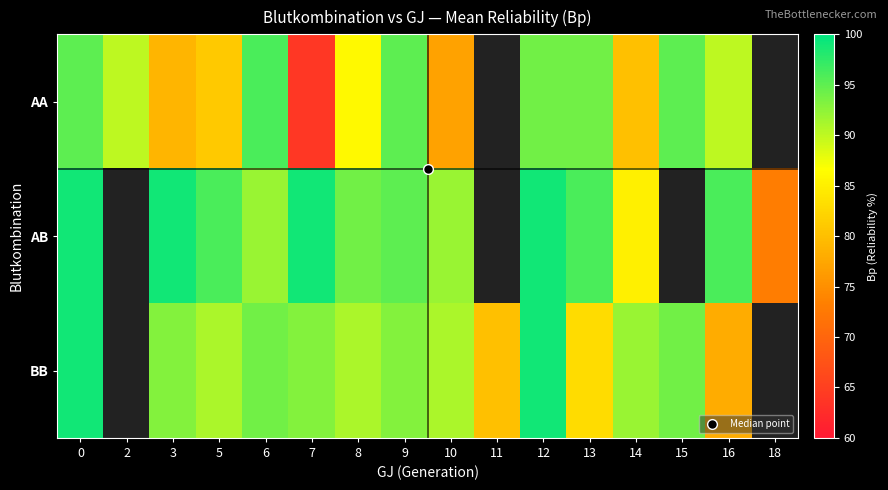

Which series changed the most between 15 and 18?

AA